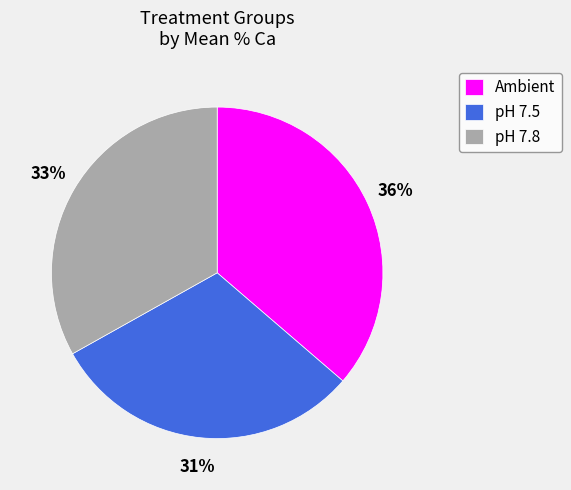

Rank the categories by value from lowest to highest.

pH 7.5, pH 7.8, Ambient